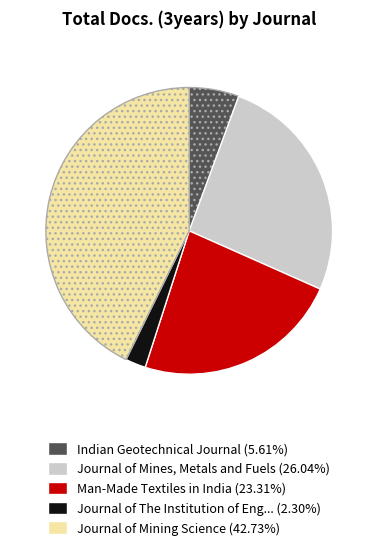

Is there any slice that represents more than half of the pie?

No